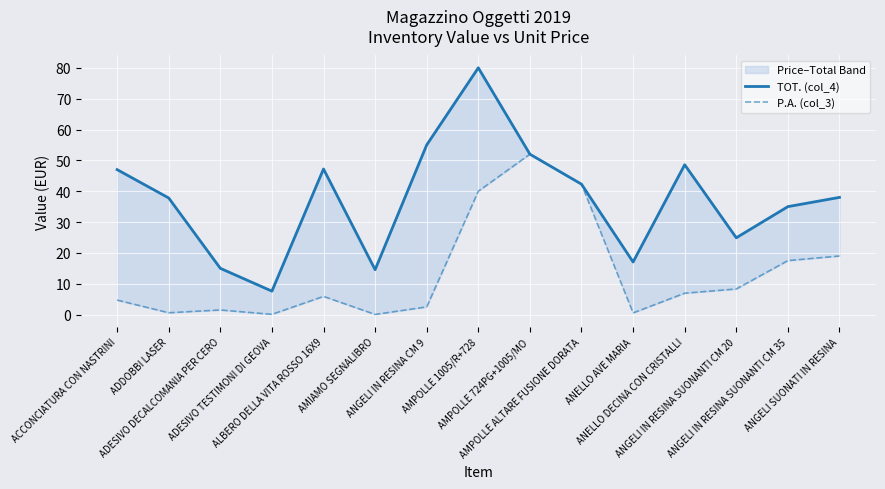

What is the label of the 8th point from the left?

AMPOLLE 1005/R+728